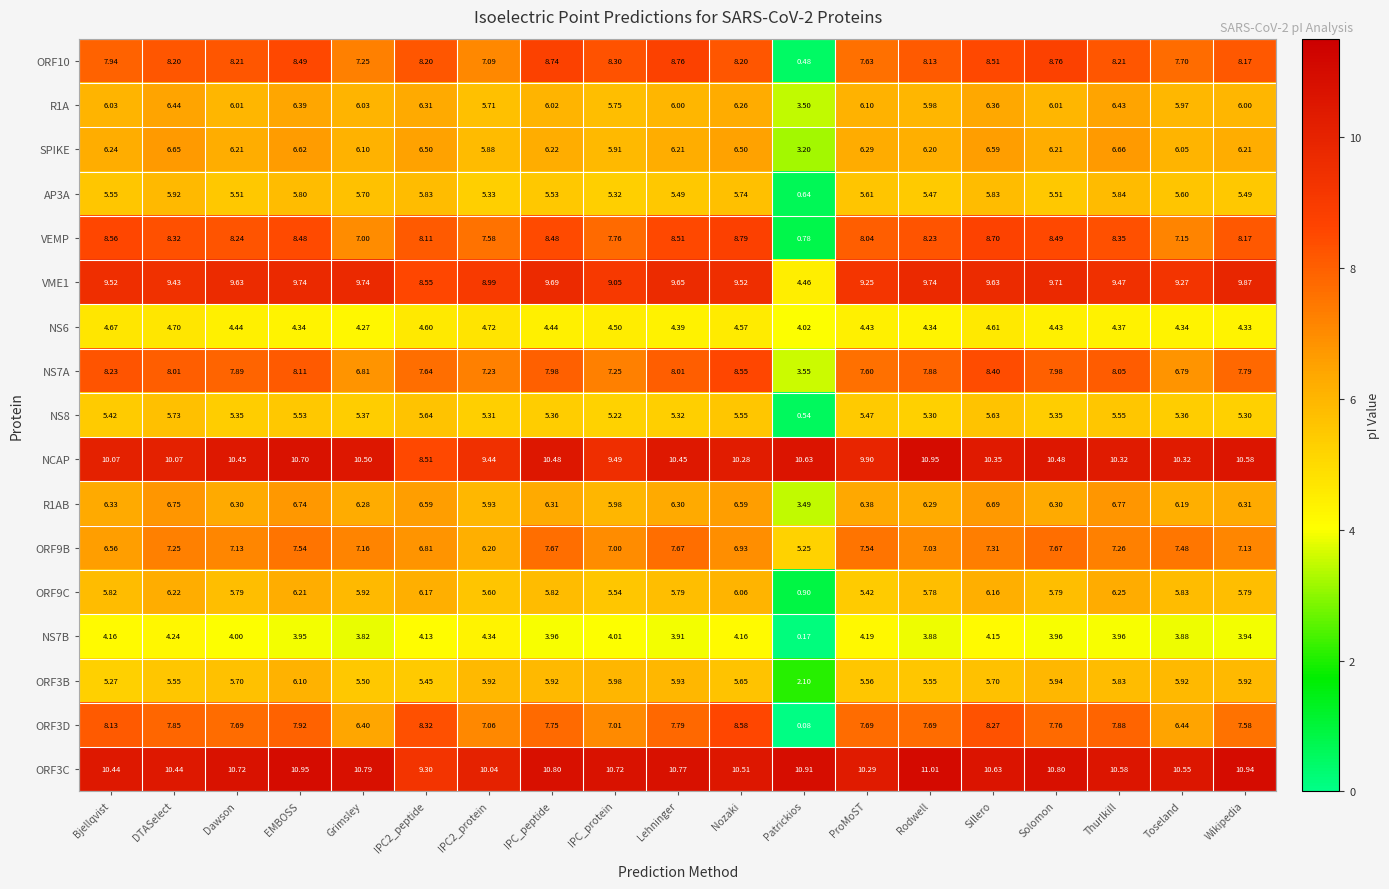

How many categories are shown in the chart?

19